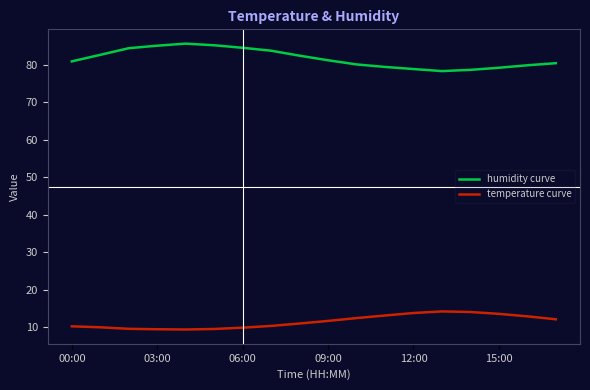

True or false: humidity curve and temperature curve cross at least once.

False